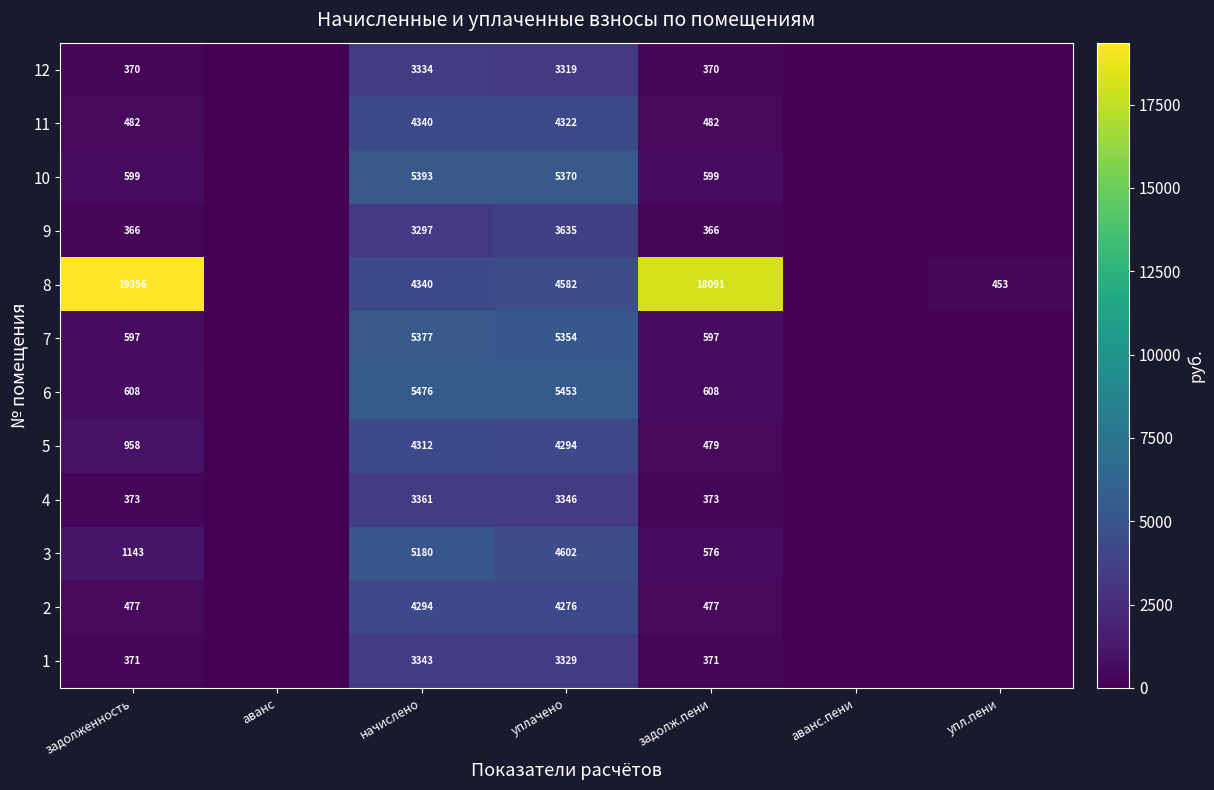

Which series changed the most between уплачено and задолж.пени?

8